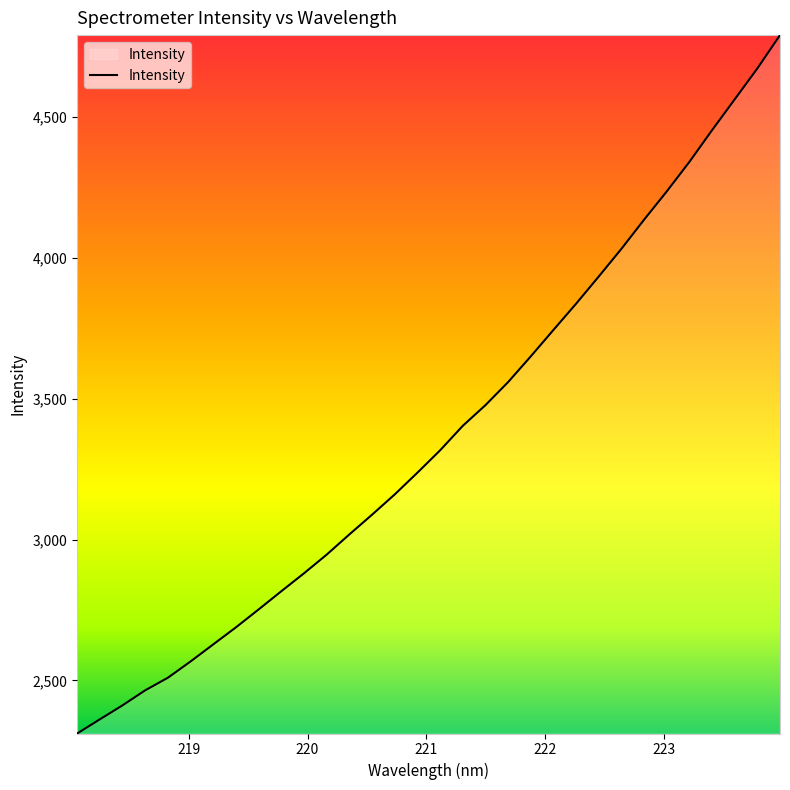

What is the maximum value shown in the chart?

4790.0